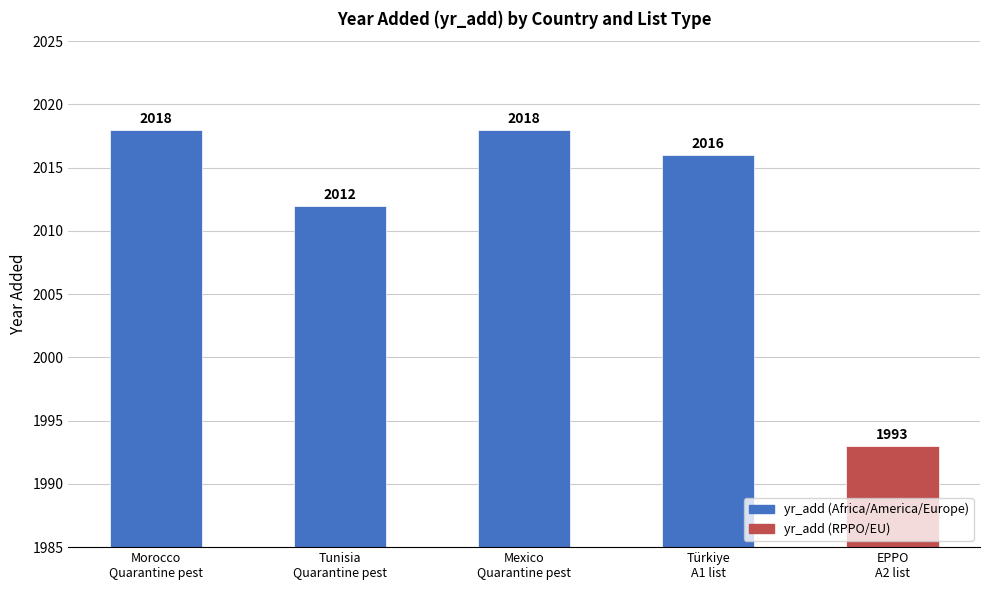

Reading right to left, list all the values displayed in this chart.

1993	2016	2018	2012	2018